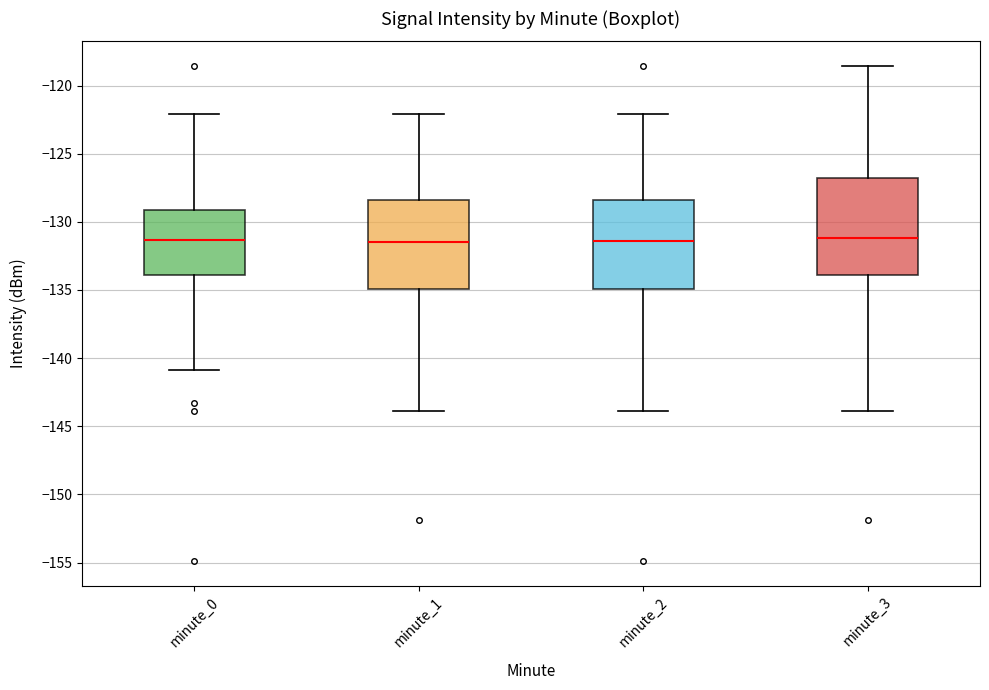

Comparing the boxes themselves (not the whiskers), which one is the tallest?

minute_3